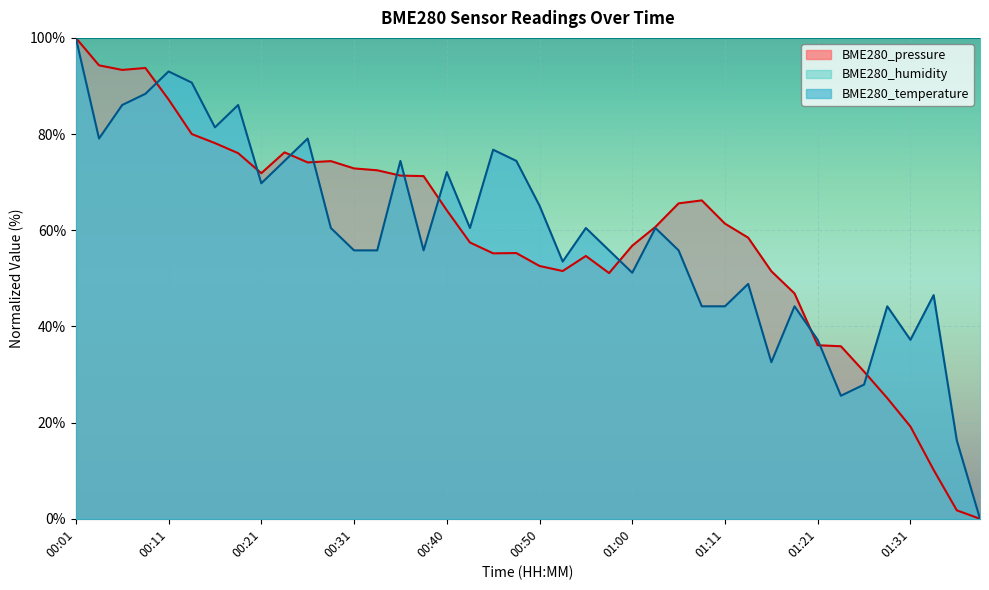

What is the sum of the BME280_temperature values at 00:33 and 00:58?

111.6